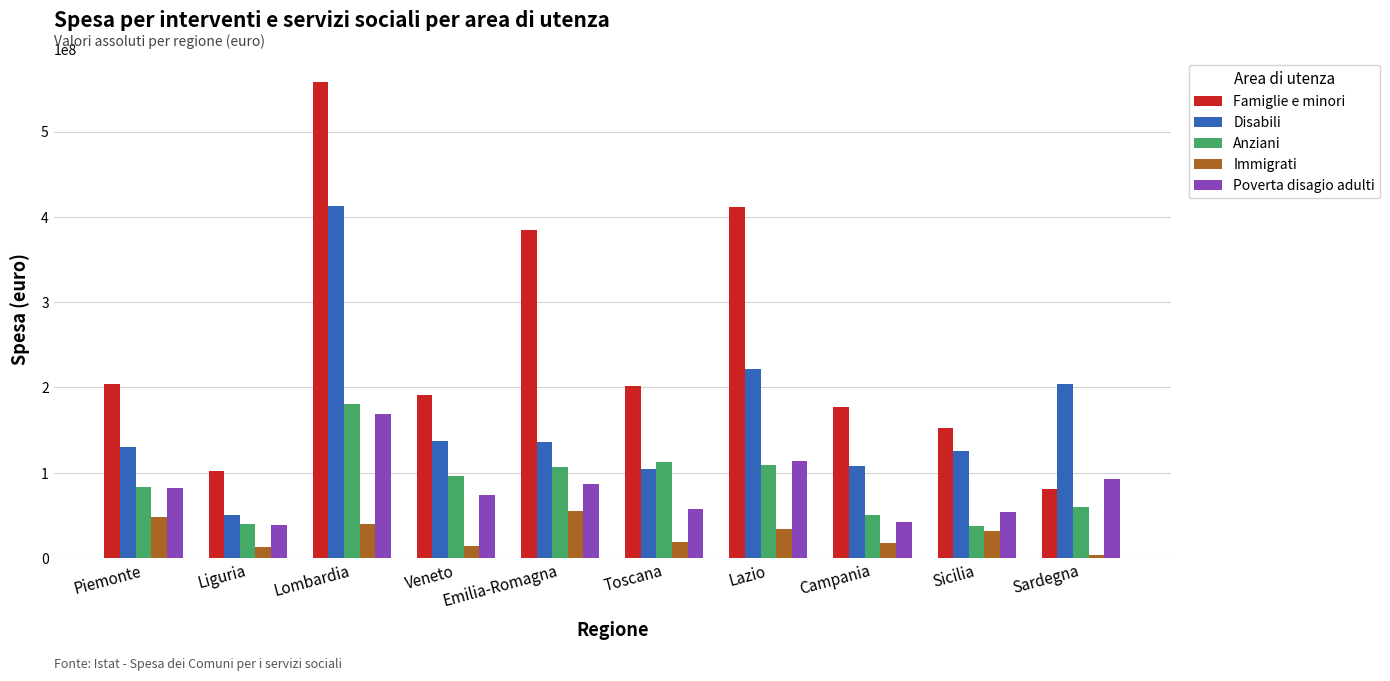

Is the value of Disabili at Piemonte greater than the value of Immigrati at Sardegna?

Yes